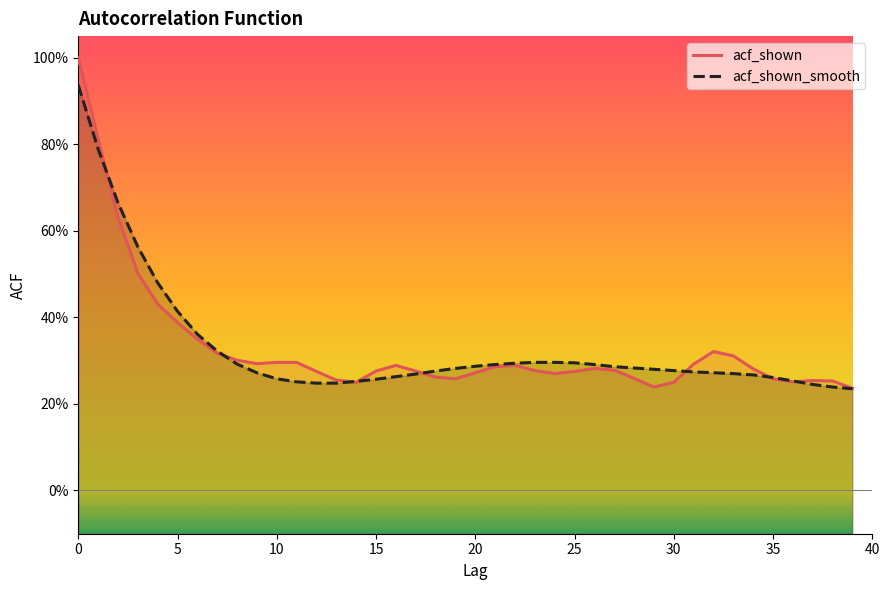

Which series changed the most between 10 and 36?

acf_shown